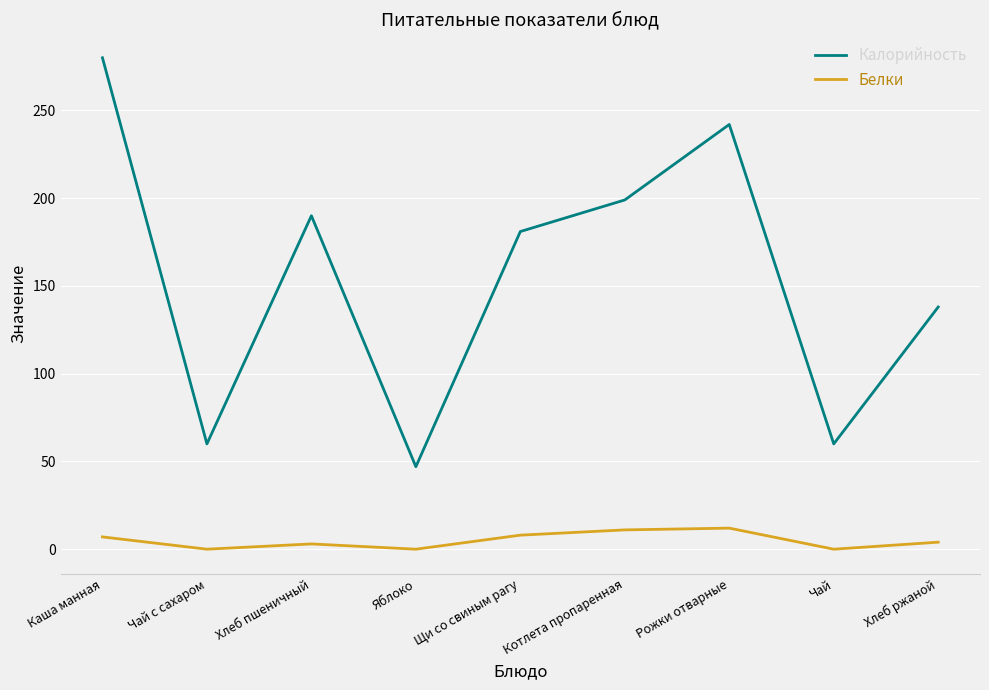

Which series has the largest range (max minus min)?

Калорийность